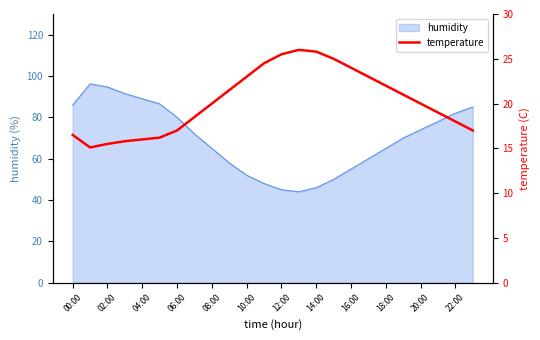

What is the maximum value for humidity?

96.2